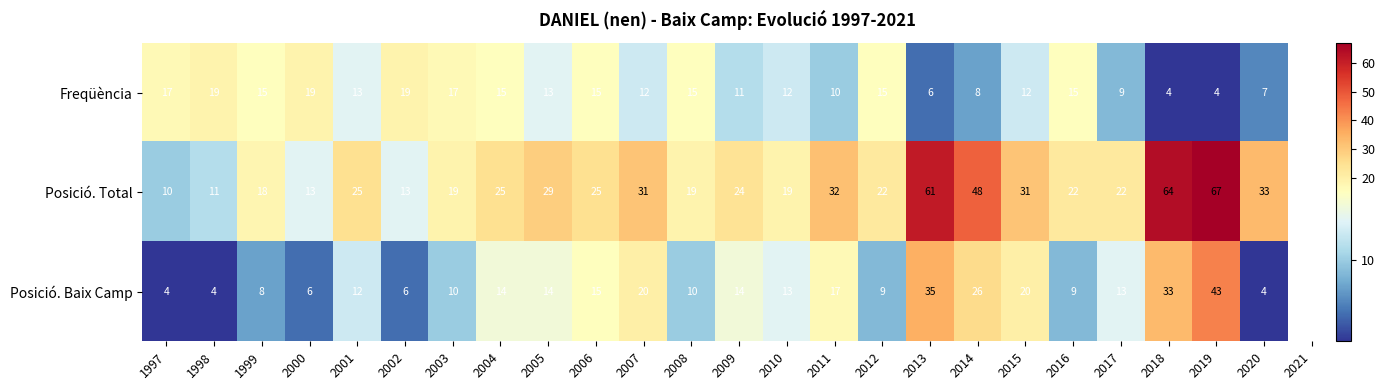

Is it true that Posició. Baix Camp equals 12 at 2001?

True